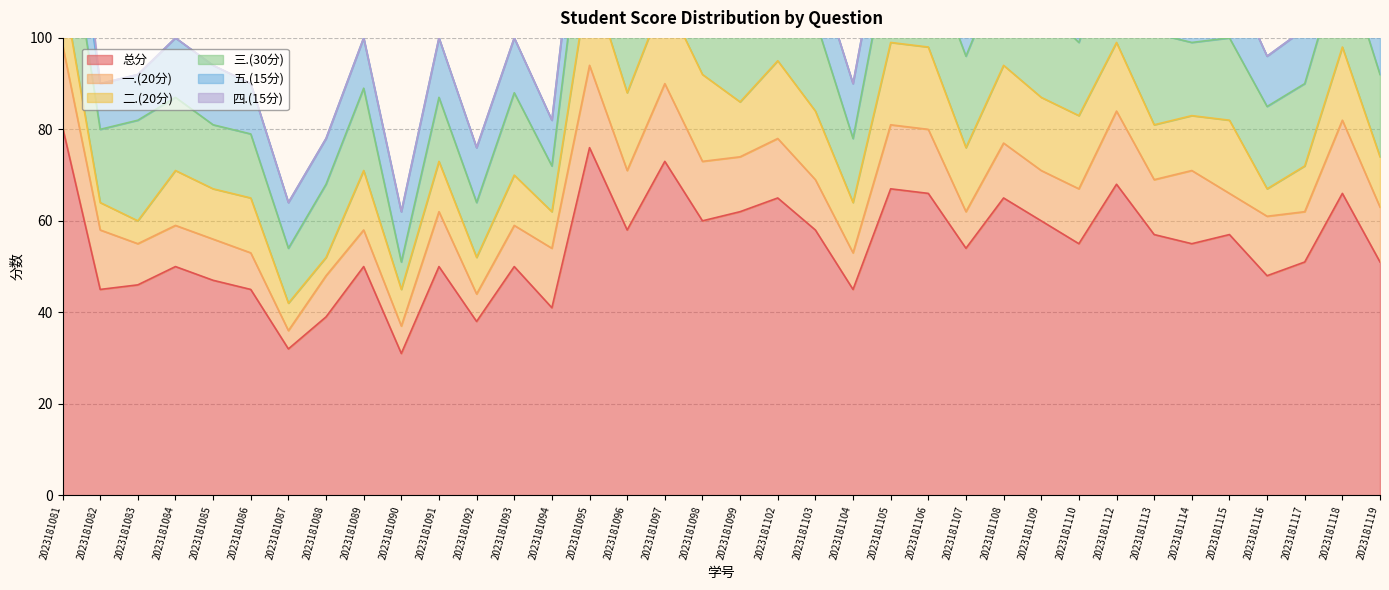

How many lines are shown in the chart?

6